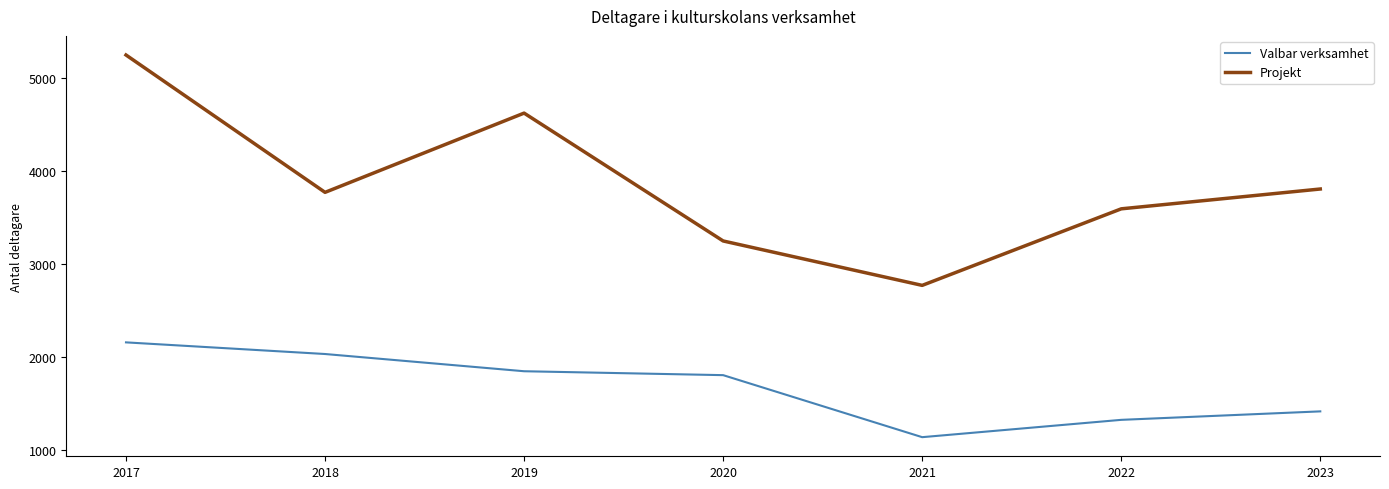

The Valbar verksamhet series shows 597 at 2018. True or false?

False